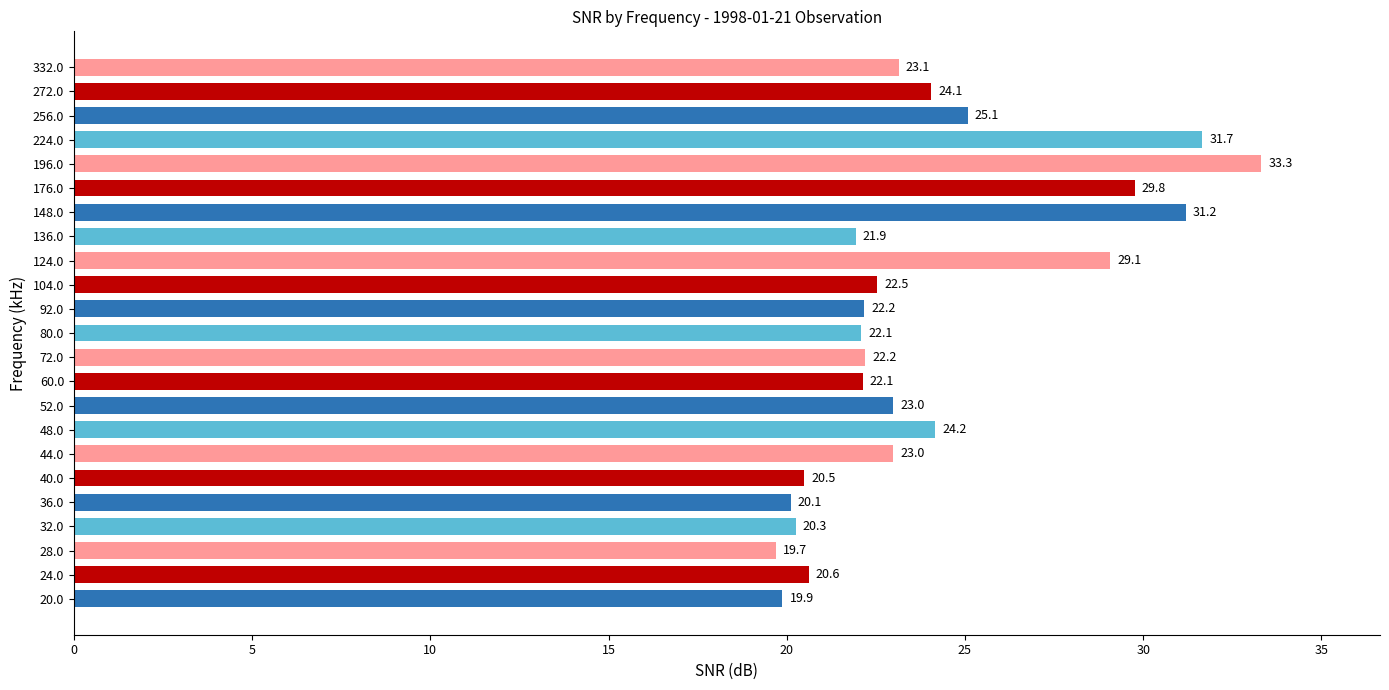

At which category does the chart reach its minimum across all series?

28.0